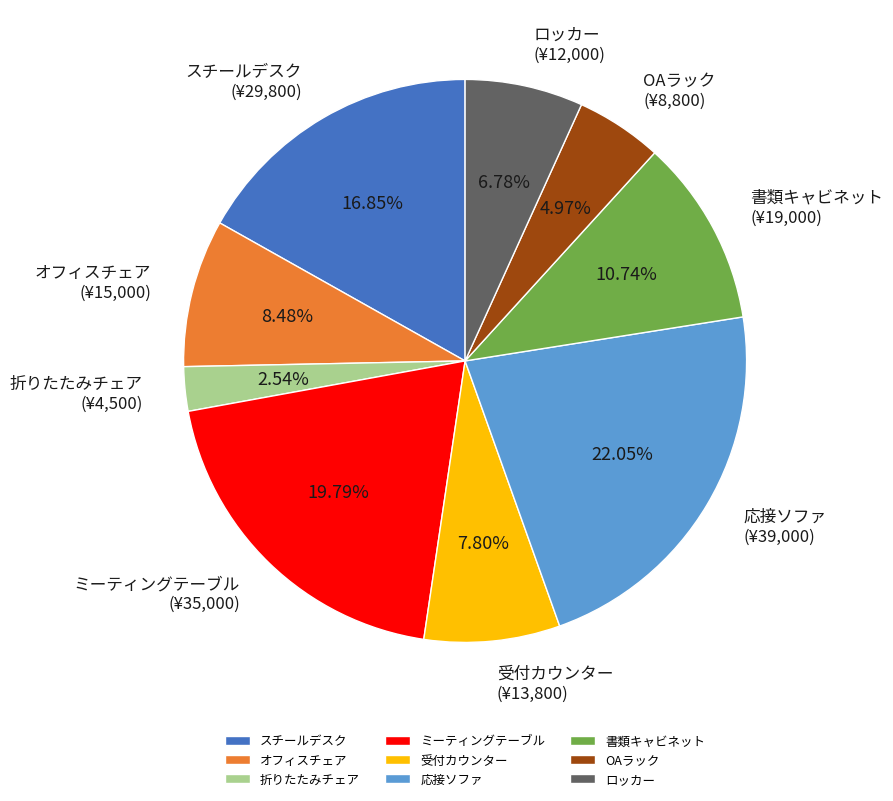

Which category has the smallest portion of the pie?

折りたたみチェア